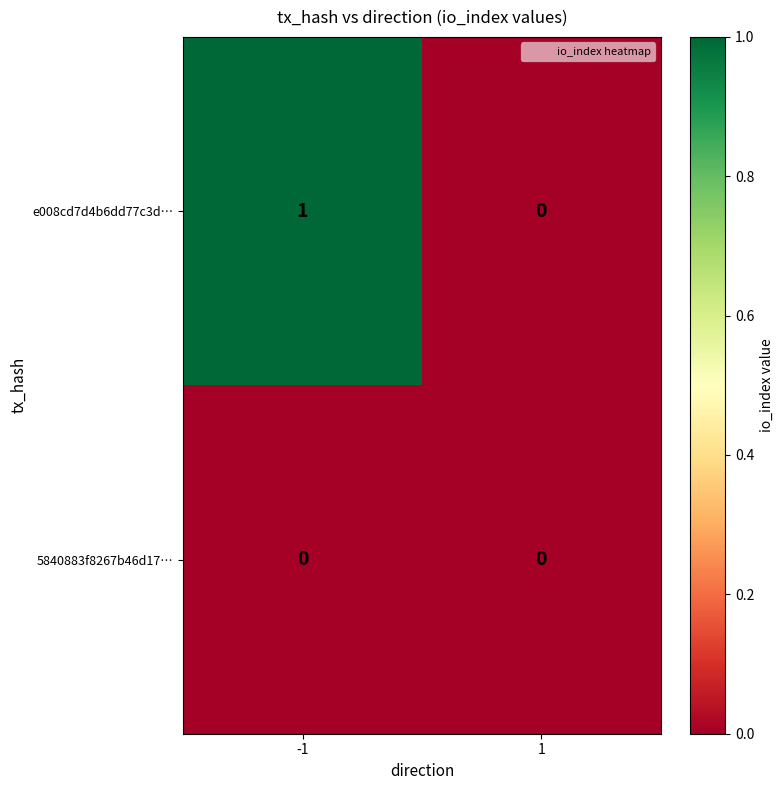

Reading left to right, extract all data points from this chart.

e008cd7d4b6dd77c3d…: 1	0
5840883f8267b46d17…: 0	0